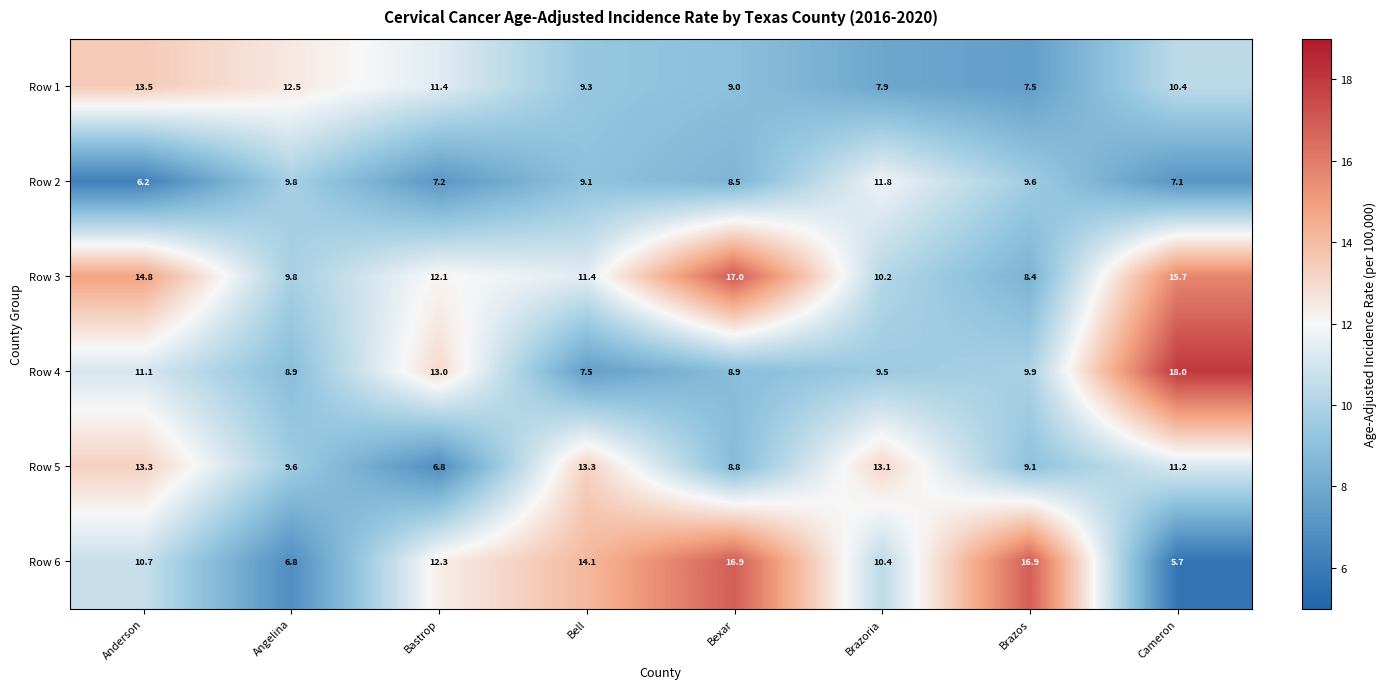

True or false: Row 2 has a value of 2.2 at Anderson.

False